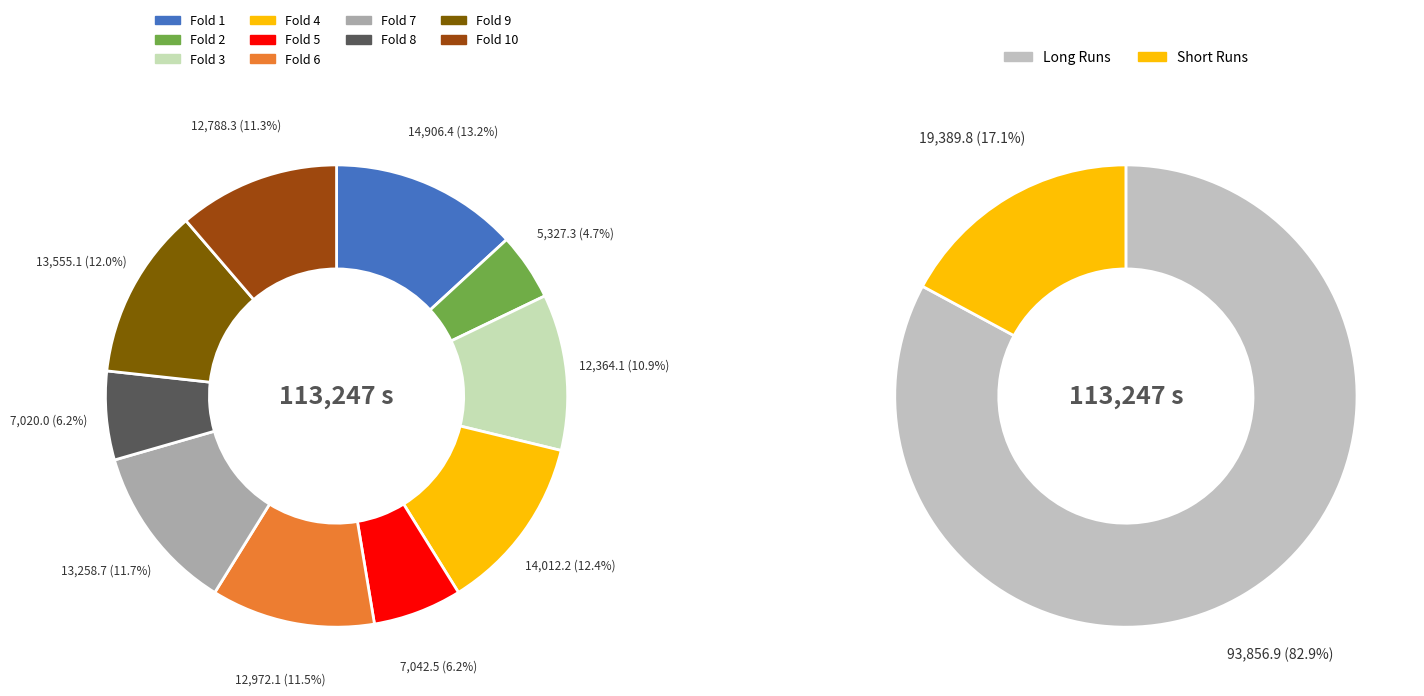

Does any single category account for the majority?

No